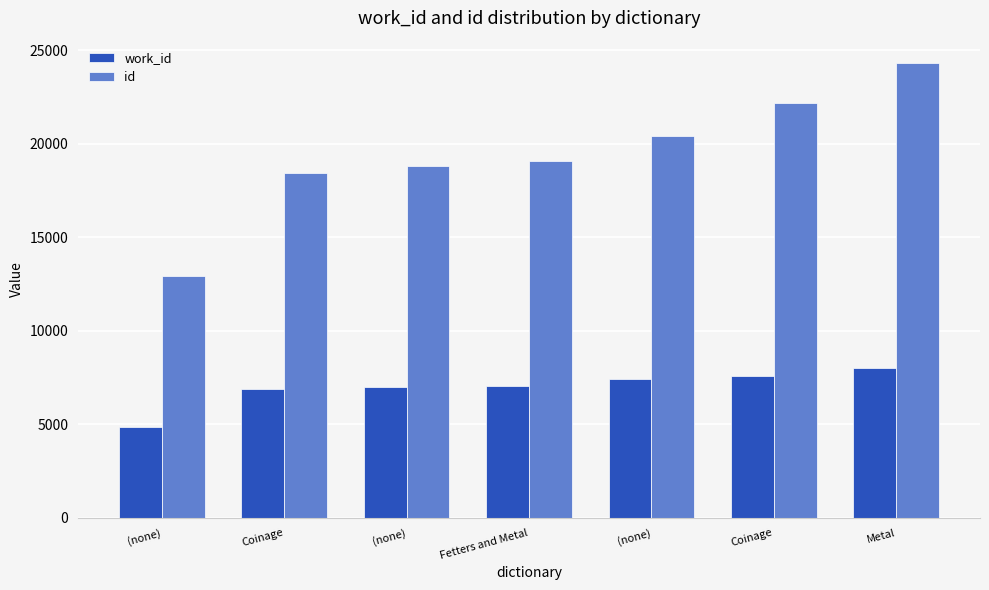

Reading left to right, transcribe all the data shown in this chart.

work_id: (none)=4852	Coinage=6859	(none)=6971	Fetters and Metal=7060	(none)=7402	Coinage=7591	Metal=7984
id: (none)=12946	Coinage=18454	(none)=18792	Fetters and Metal=19083	(none)=20436	Coinage=22185	Metal=24301